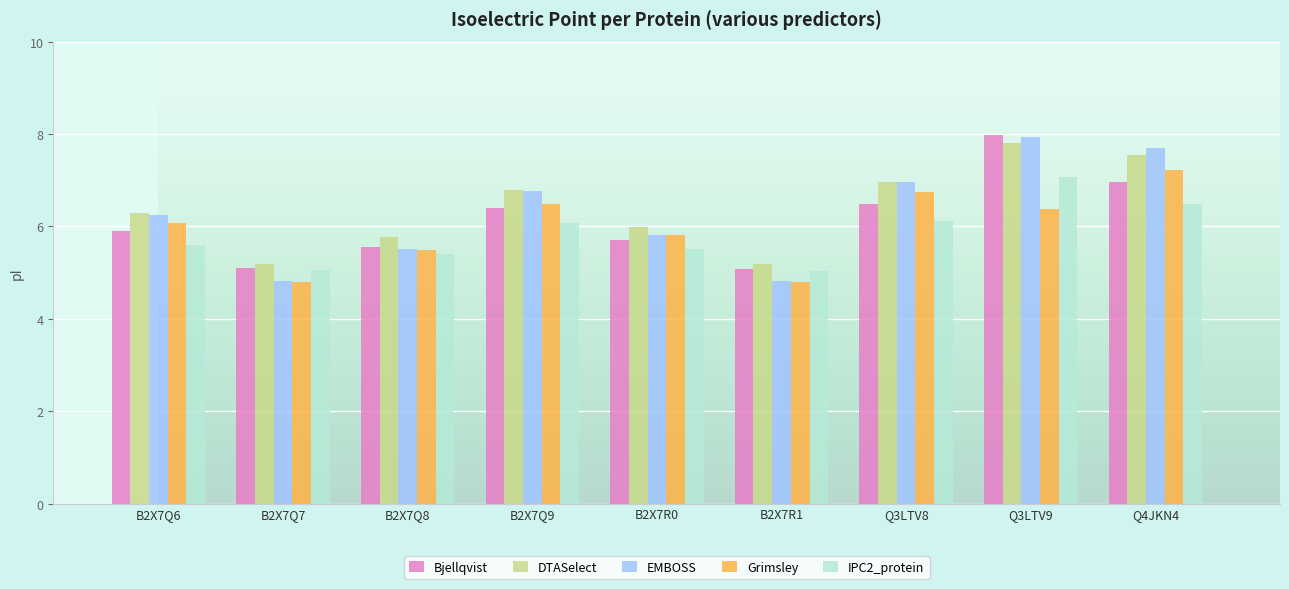

Which series has the largest total across all categories?

DTASelect